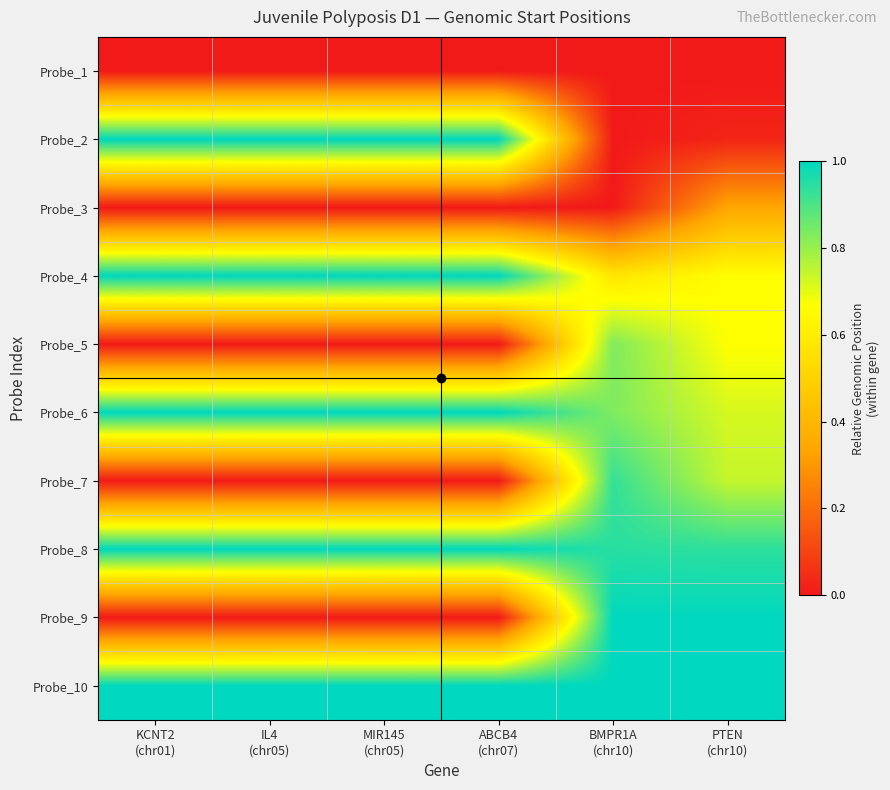

What is the total value across all series at IL4
(chr05)?

5.0